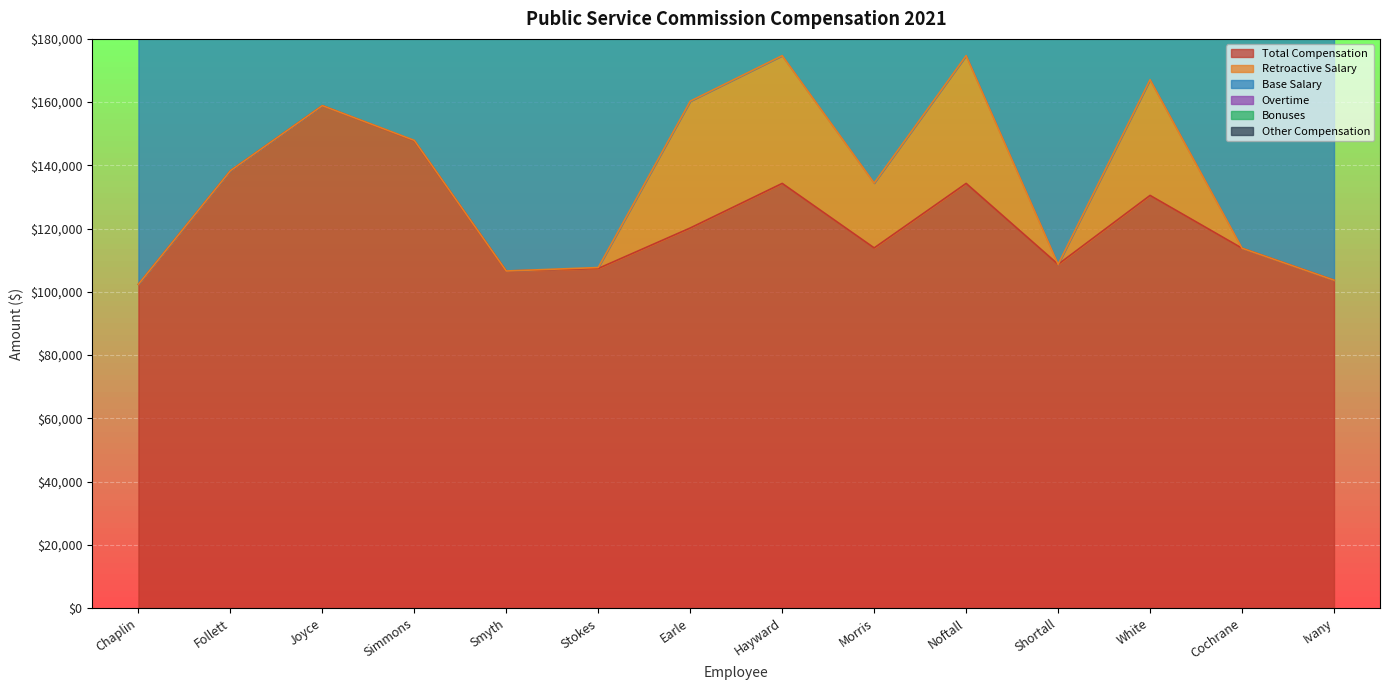

At which label is Other Compensation closest to 100?

Chaplin, Christa